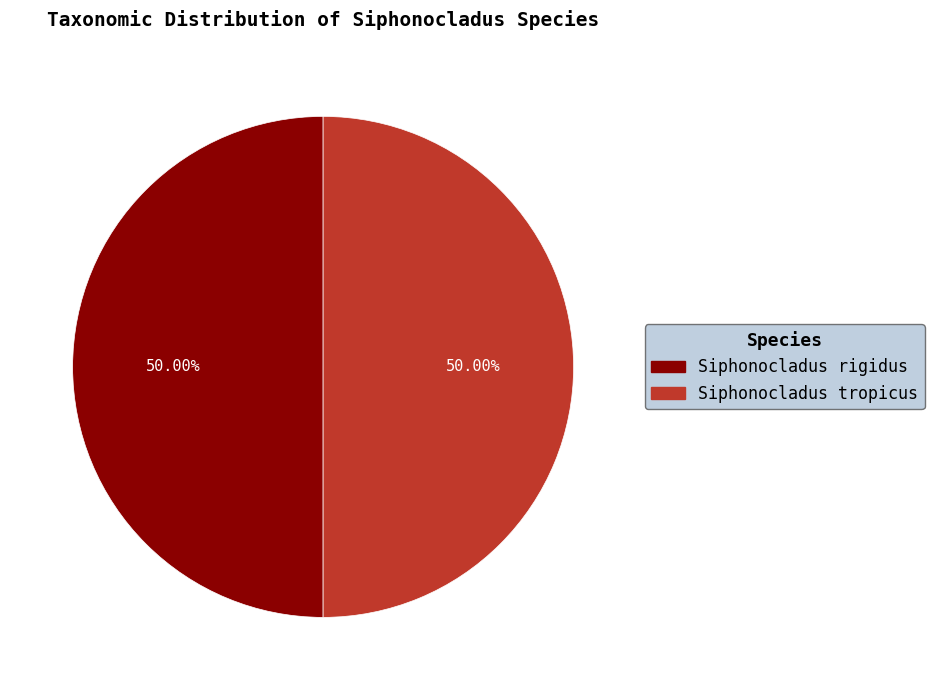

Combined, do Siphonocladus rigidus and Siphonocladus tropicus account for over 50%?

Yes